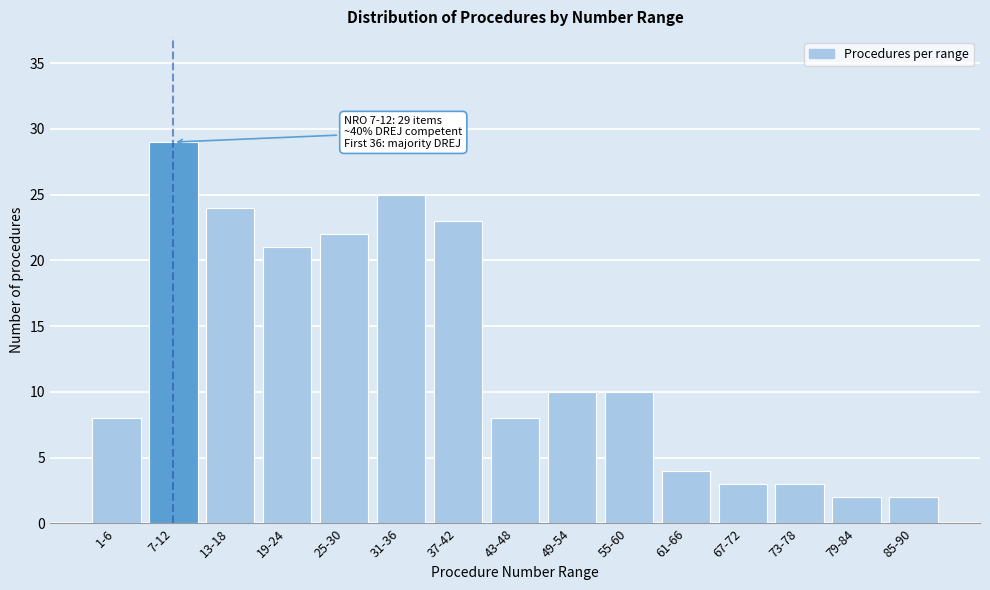

Reading left to right, transcribe all the data shown in this chart.

1-6=8	7-12=29	13-18=24	19-24=21	25-30=22	31-36=25	37-42=23	43-48=8	49-54=10	55-60=10	61-66=4	67-72=3	73-78=3	79-84=2	85-90=2